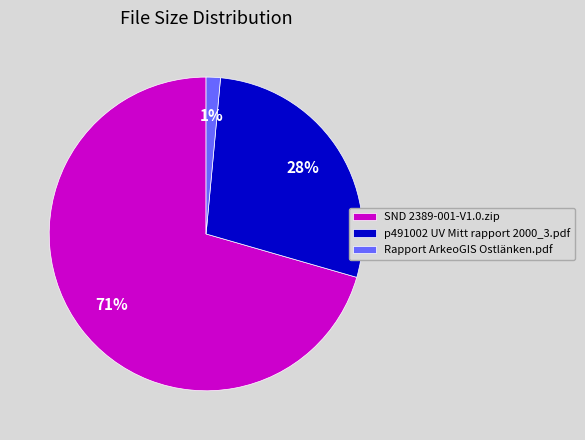

What percentage is the SND 2389-001-V1.0.zip slice, to the nearest percent?

71%